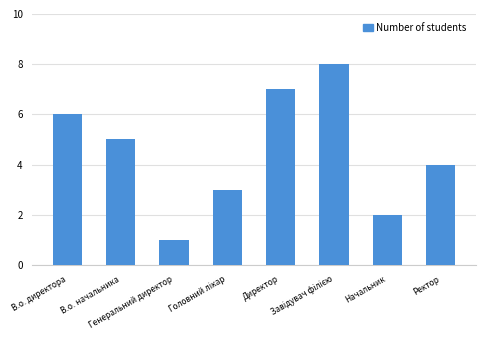

What is the value of the 7th bar from the left?

2